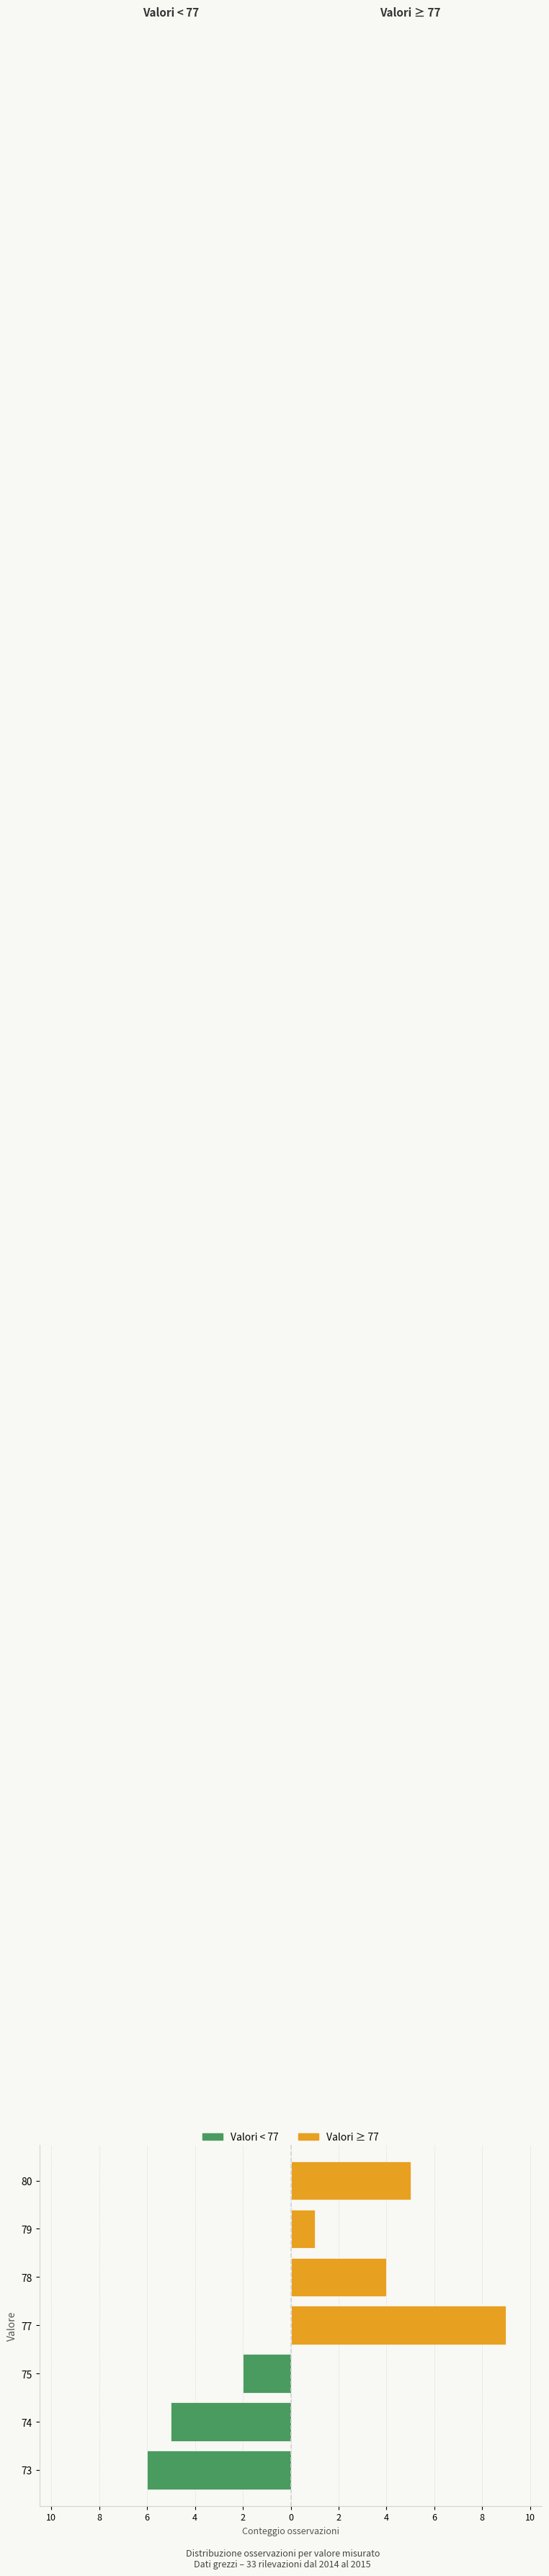

At how many categories does at least one series exceed 7?

1